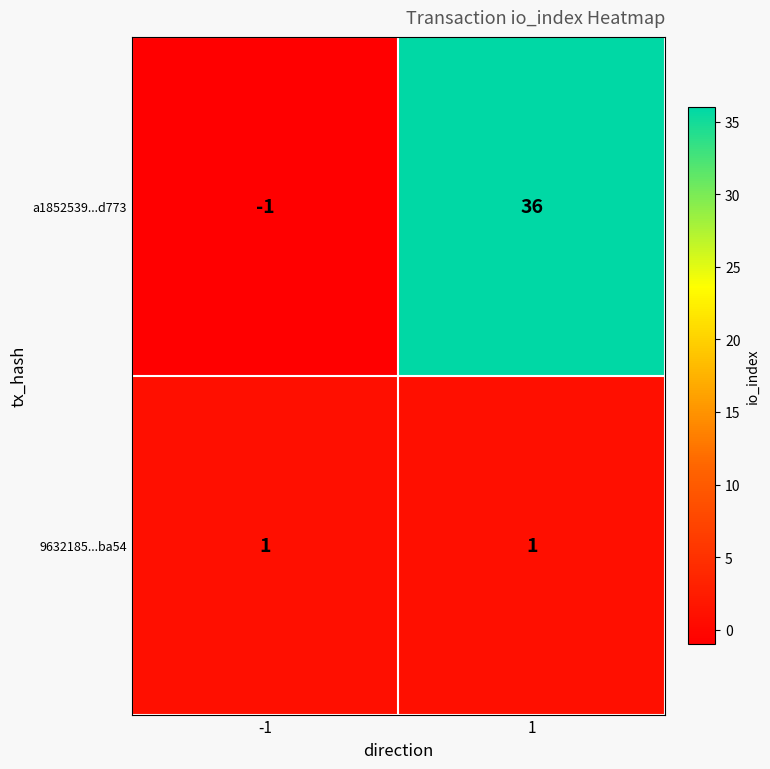

How many data points does each series have?

2